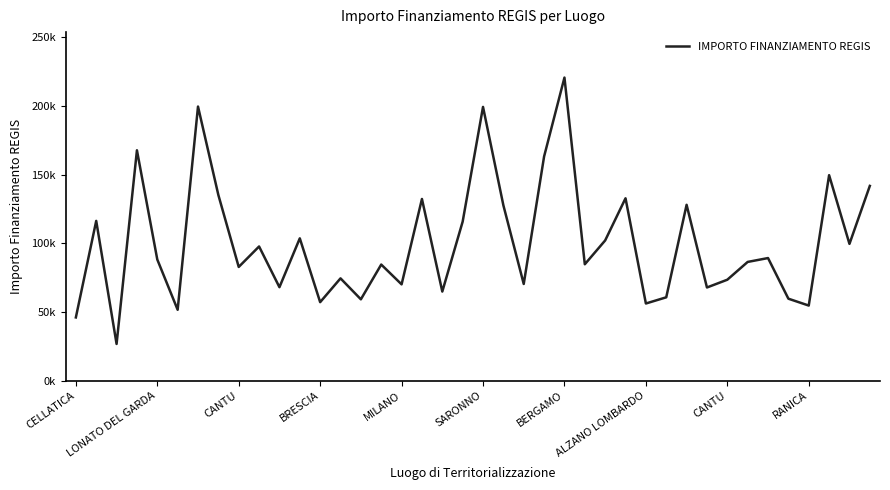

How many points are higher than both their immediate neighbors (excluding endpoints)?

14